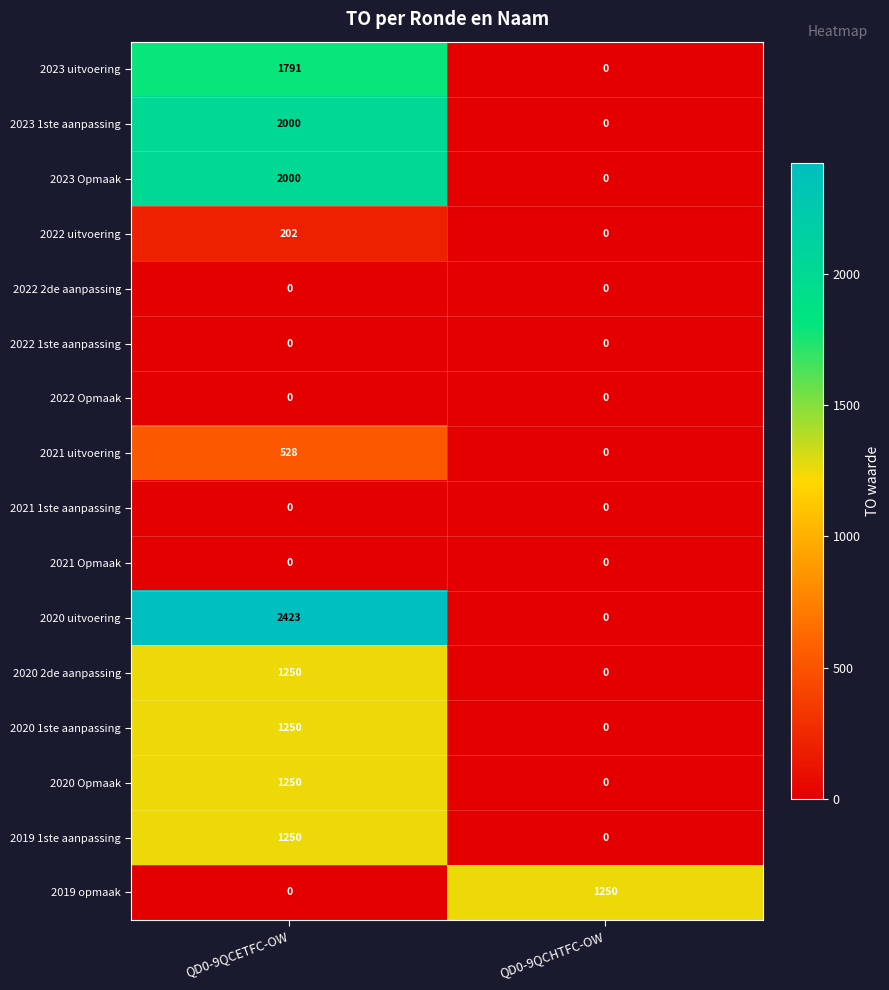

Rank the categories by 2020 Opmaak value from lowest to highest.

QD0-9QCHTFC-OW, QD0-9QCETFC-OW